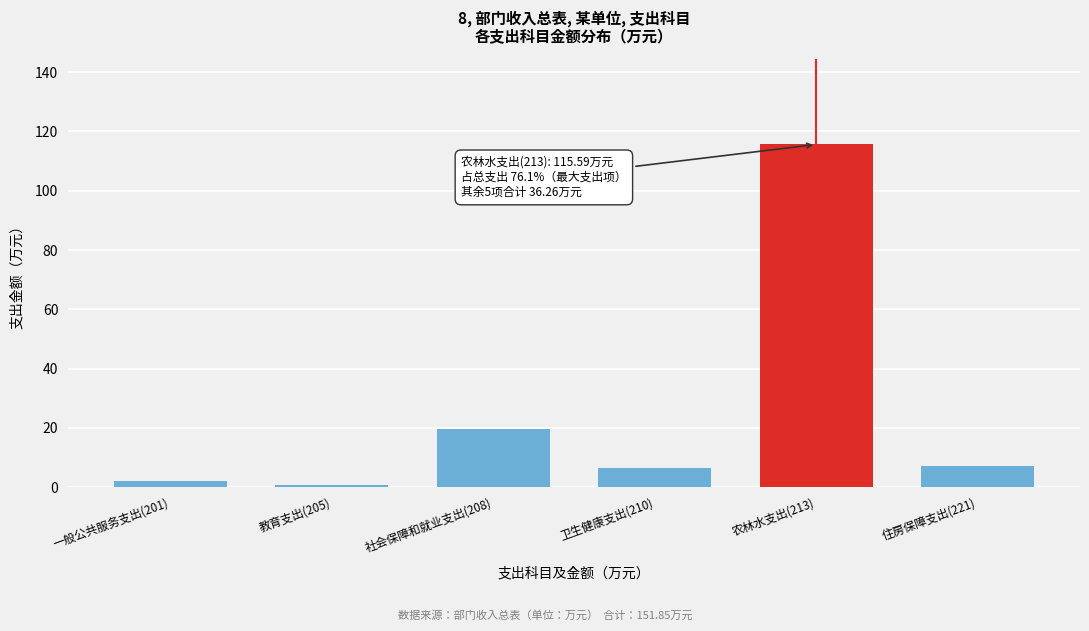

True or false: the data shows 2.0 at 一般公共服务支出(201).

True